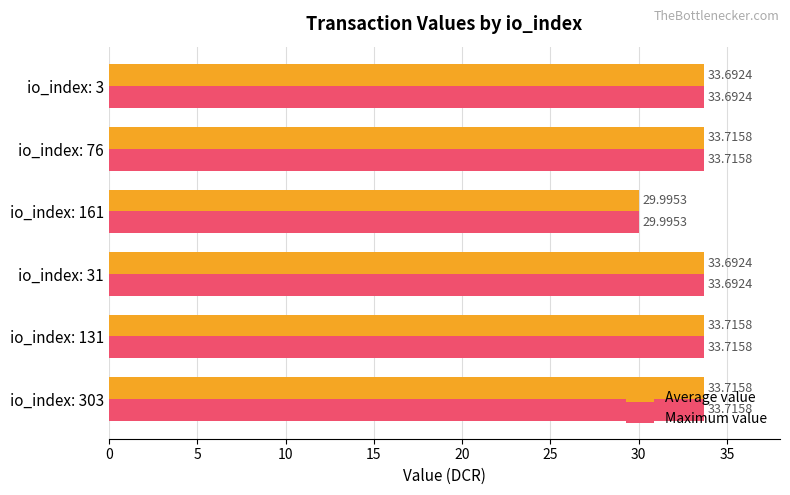

At how many categories does at least one series exceed 30?

5